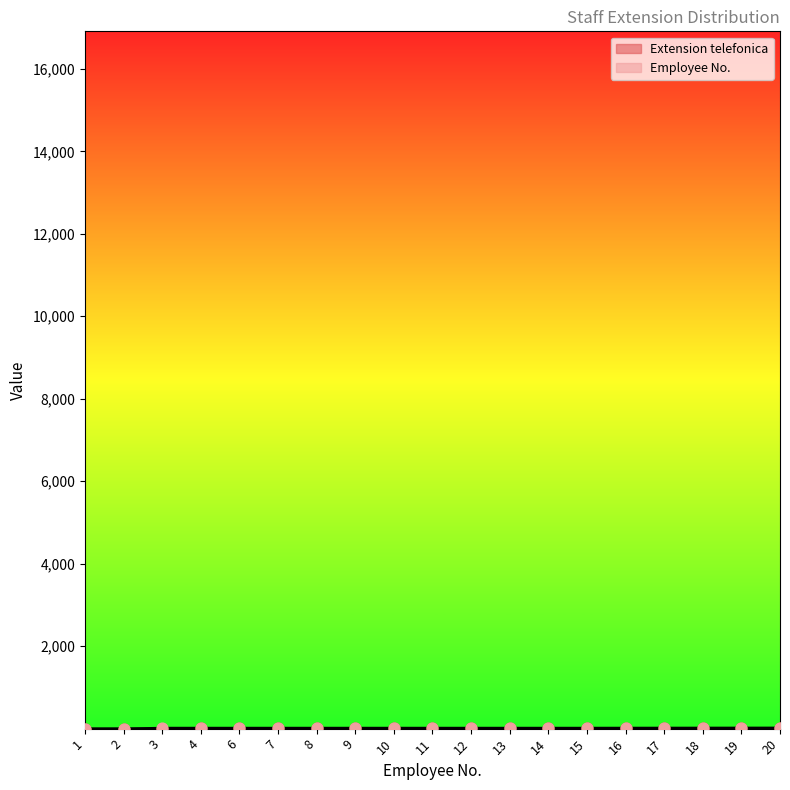

At which category is the sum across all series the highest?

20